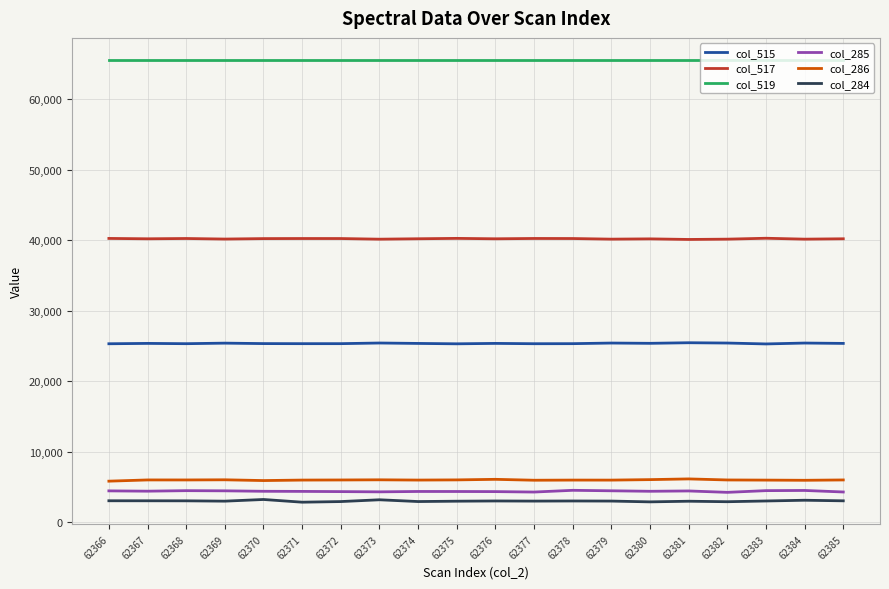

What is the difference between the second highest and minimum values in the col_285 series?

268